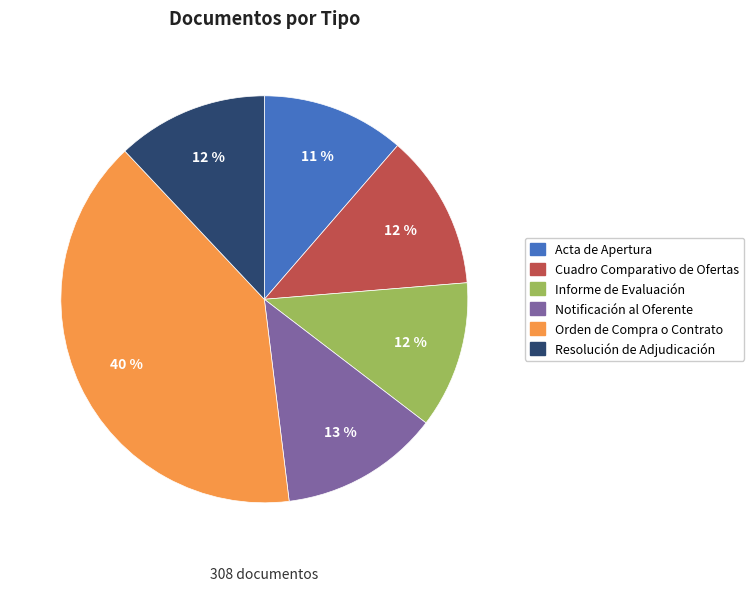

To the nearest percent, what portion does Notificación al Oferente represent?

13%